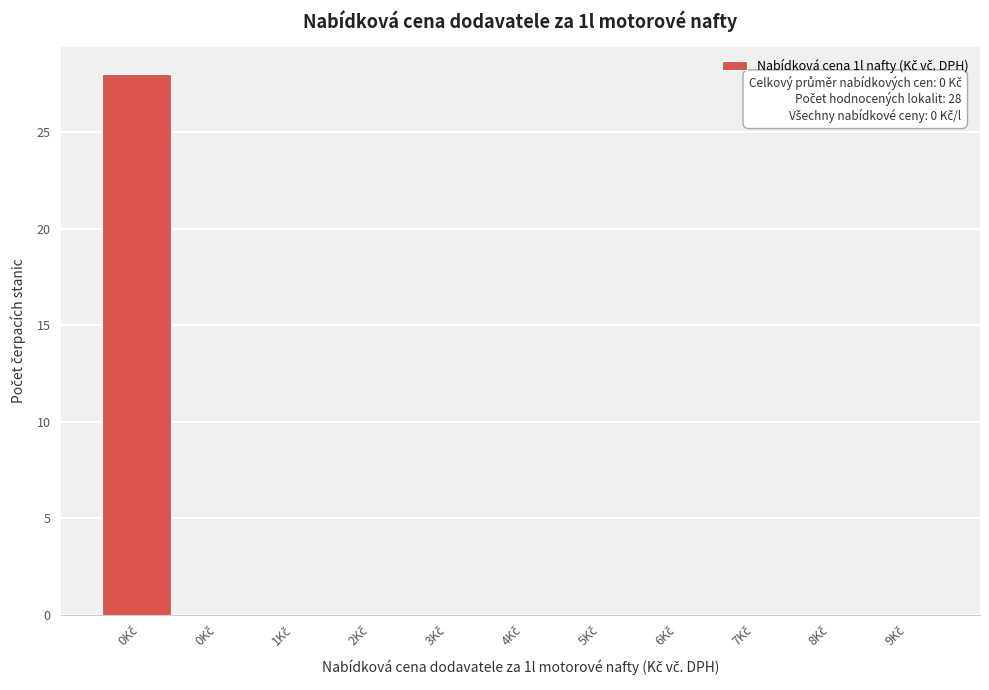

How many data points does each series have?

11